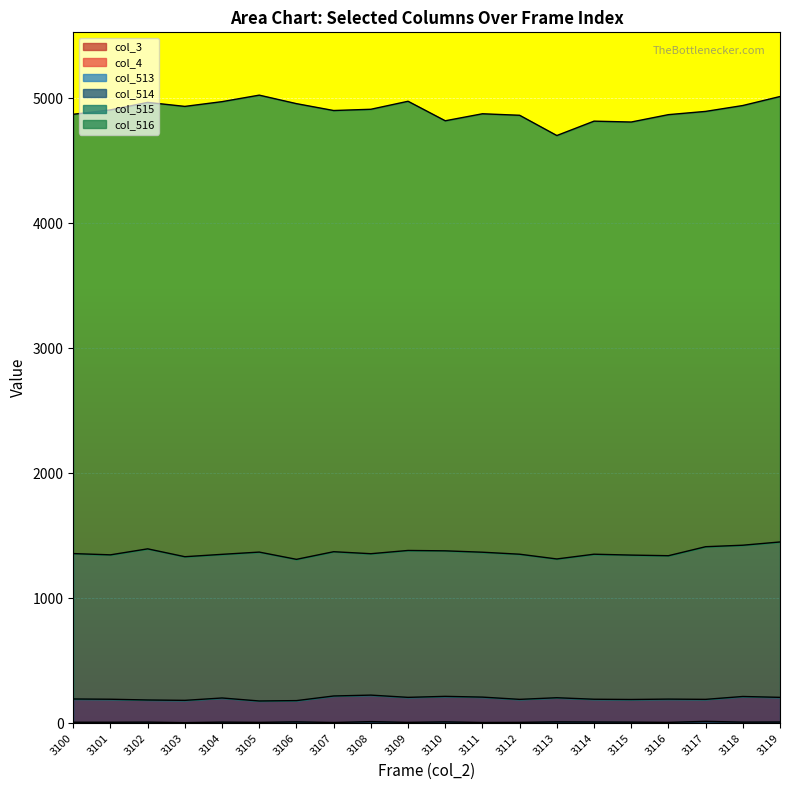

Reading right to left, transcribe all the data shown in this chart.

col_3: 0	0	0	0	0	0	0	0	0	0	0	0	0	0	0	0	0	0	0	0
col_4: 0	0	0	0	0	0	0	0	0	0	0	0	0	0	0	0	0	0	0	0
col_513: 10	9	15	7	9	10	11	7	6	11	7	13	6	11	7	9	5	9	8	8
col_514: 197	205	176	186	181	182	193	184	203	204	200	212	212	170	171	193	178	177	184	186
col_515: 1243	1210	1221	1147	1155	1160	1110	1161	1159	1164	1175	1131	1154	1130	1191	1149	1149	1209	1155	1163
col_516: 3563	3517	3482	3528	3464	3464	3387	3511	3507	3440	3593	3555	3529	3645	3655	3621	3602	3571	3559	3514